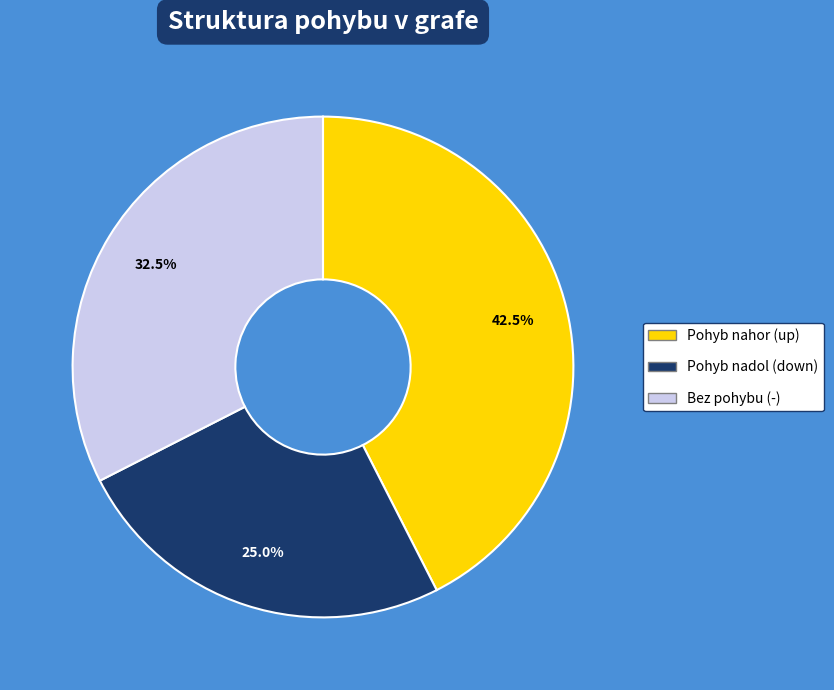

Is there any slice that represents more than half of the pie?

No